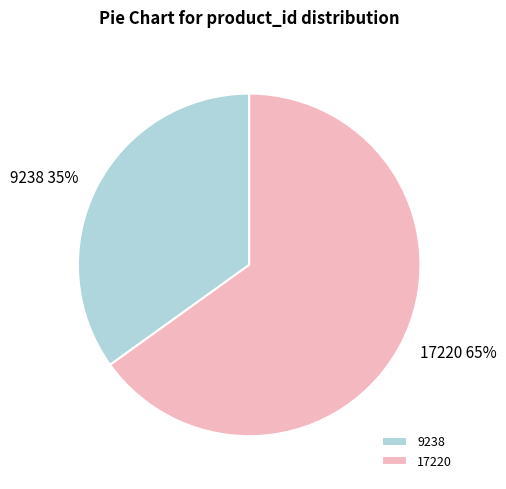

Which category has the biggest portion of the pie?

17220